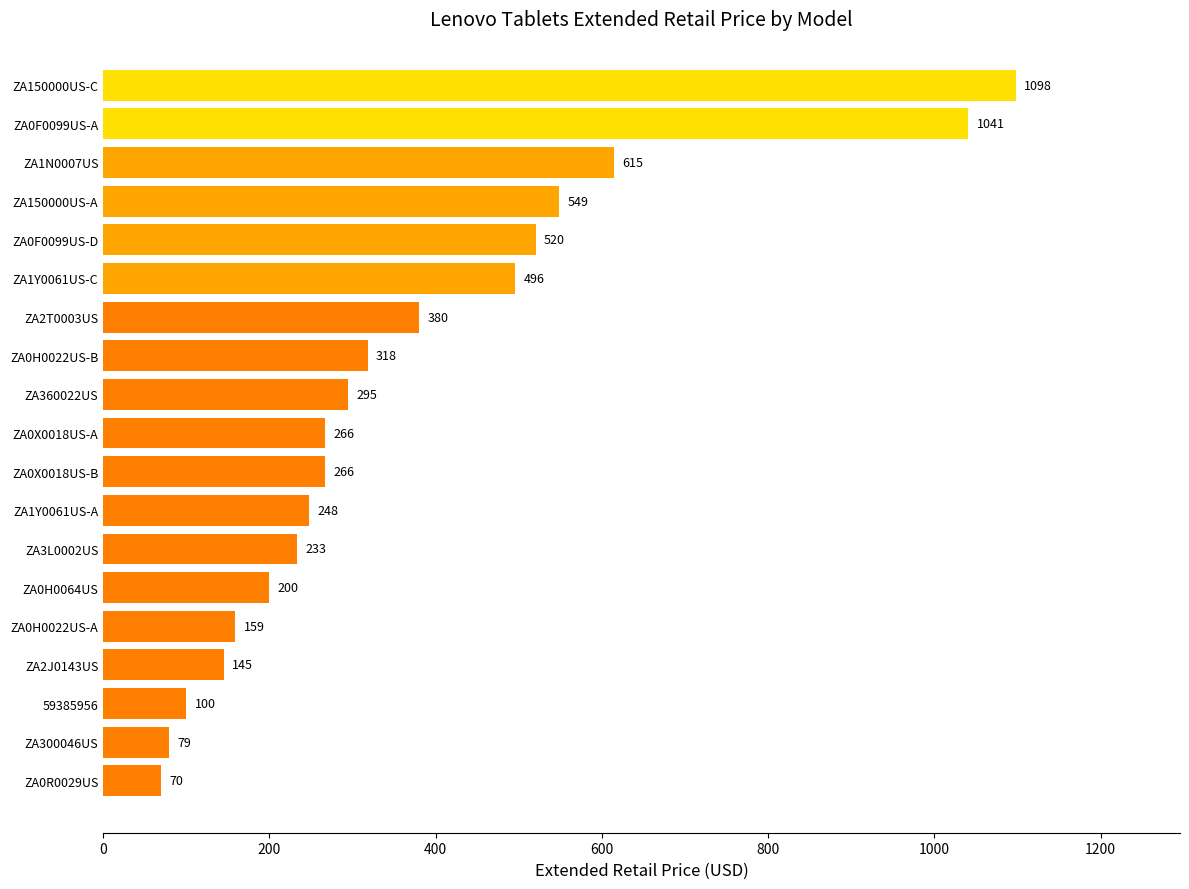

What is the greatest value displayed?

1098.0